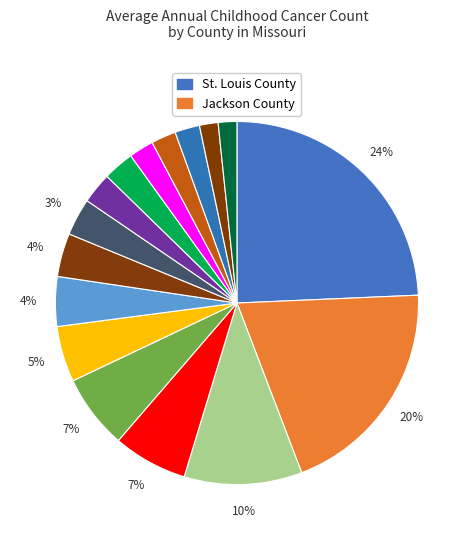

How many segments does this pie chart have?

16